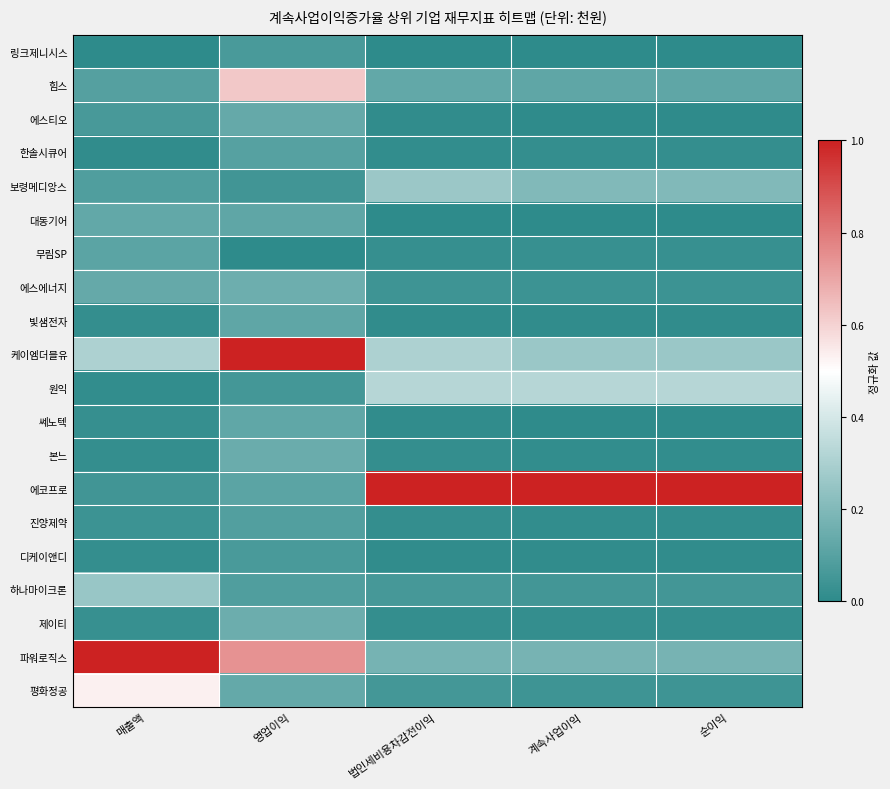

Which category has the lowest value across all series?

매출액